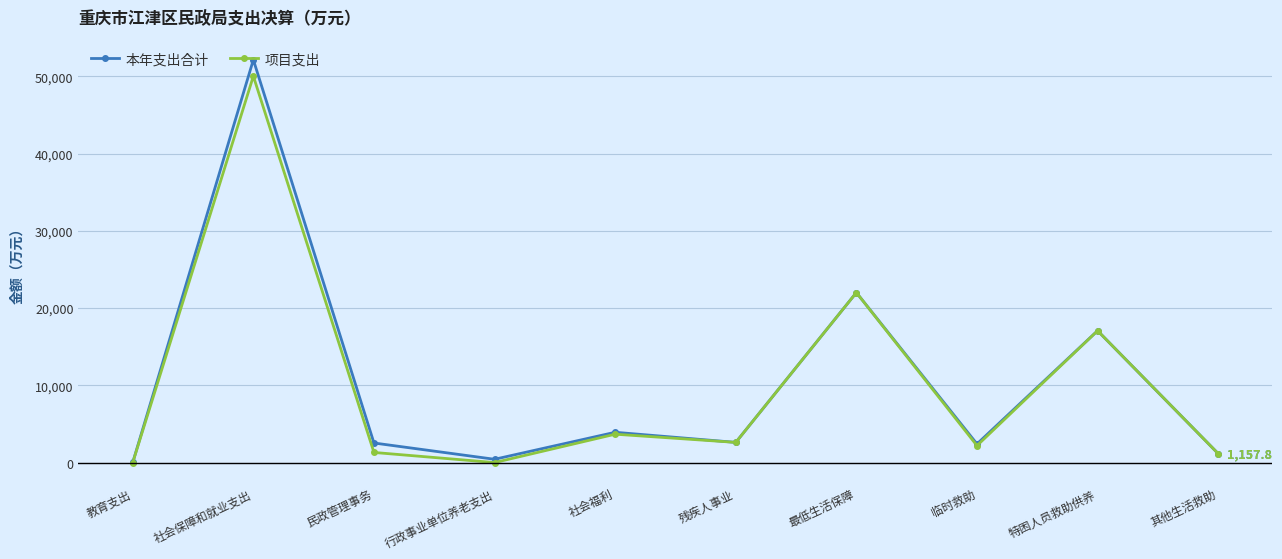

What is the sum of the 项目支出 values at 行政事业单位养老支出 and 特困人员救助供养?

17063.9